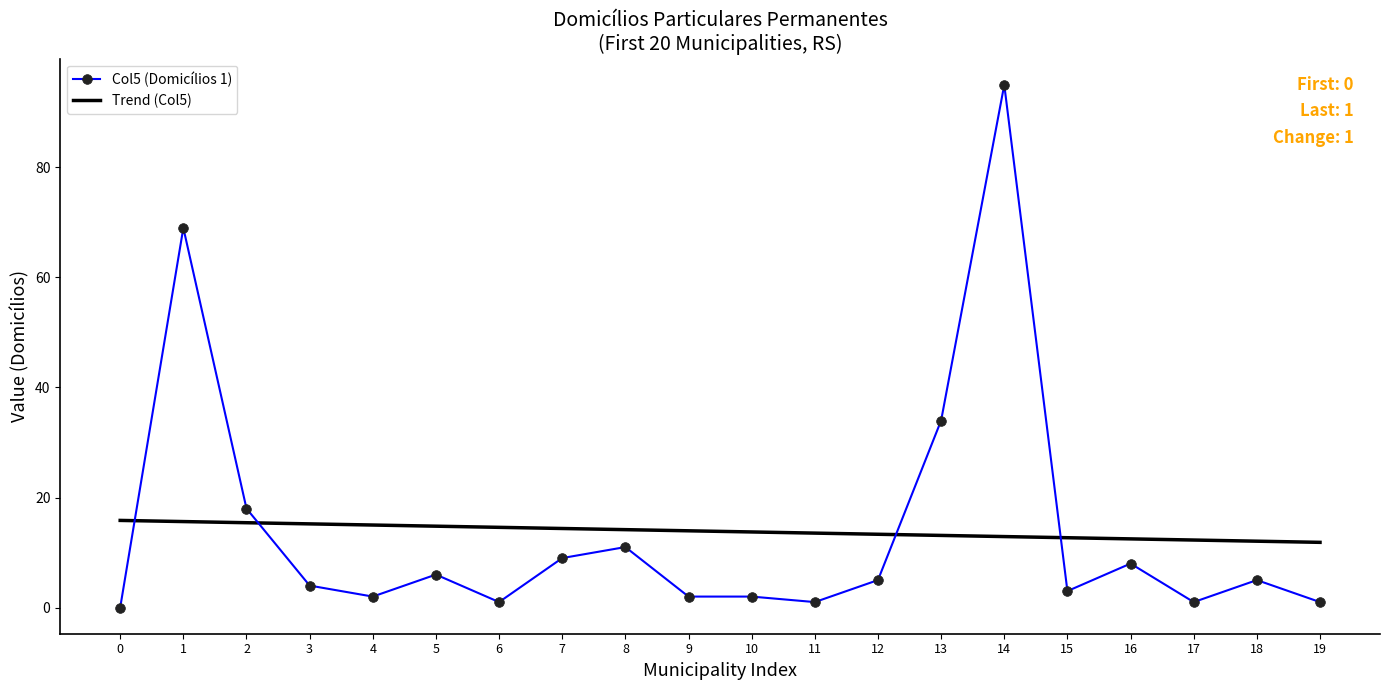

At which label is Col5 (Domicílios 1) closest to 47?

13